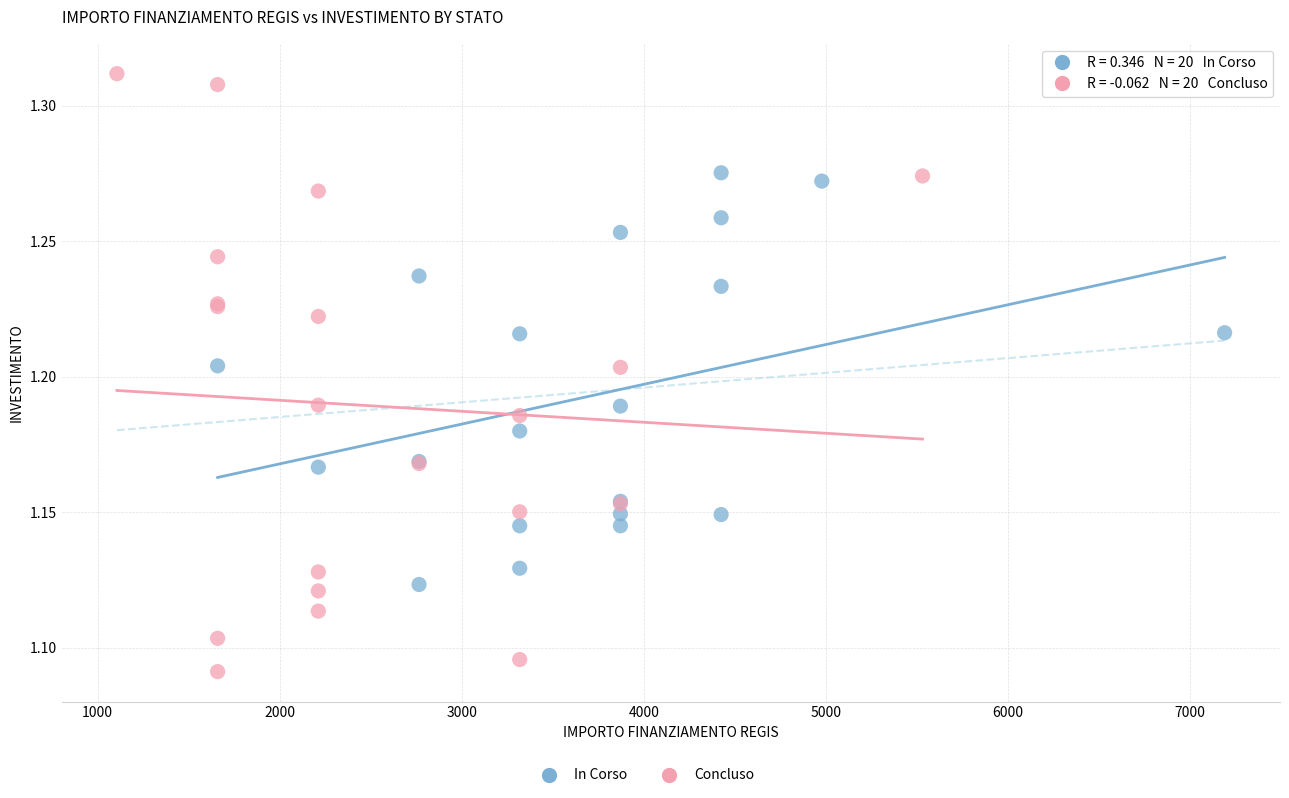

Which series has the widest spread of Y values?

Concluso